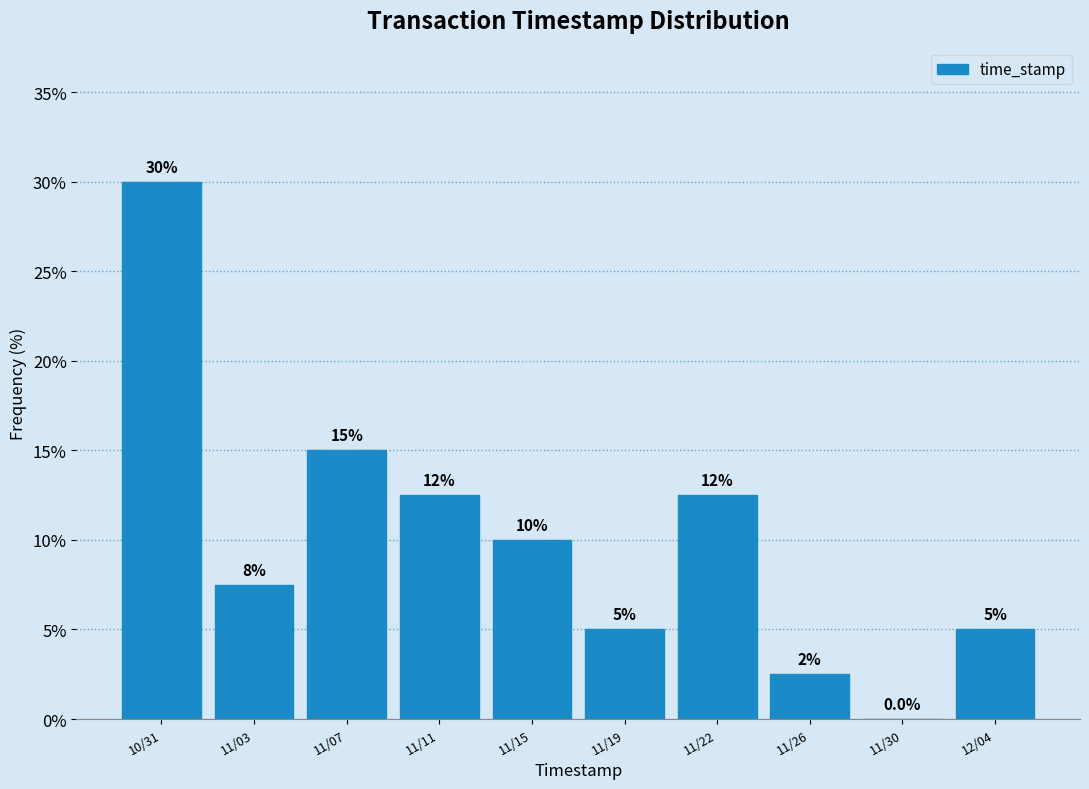

Reading left to right, list all the values displayed in this chart.

10/31=30.0	11/03=7.5	11/07=15.0	11/11=12.5	11/15=10.0	11/19=5.0	11/22=12.5	11/26=2.5	11/30=0.0	12/04=5.0